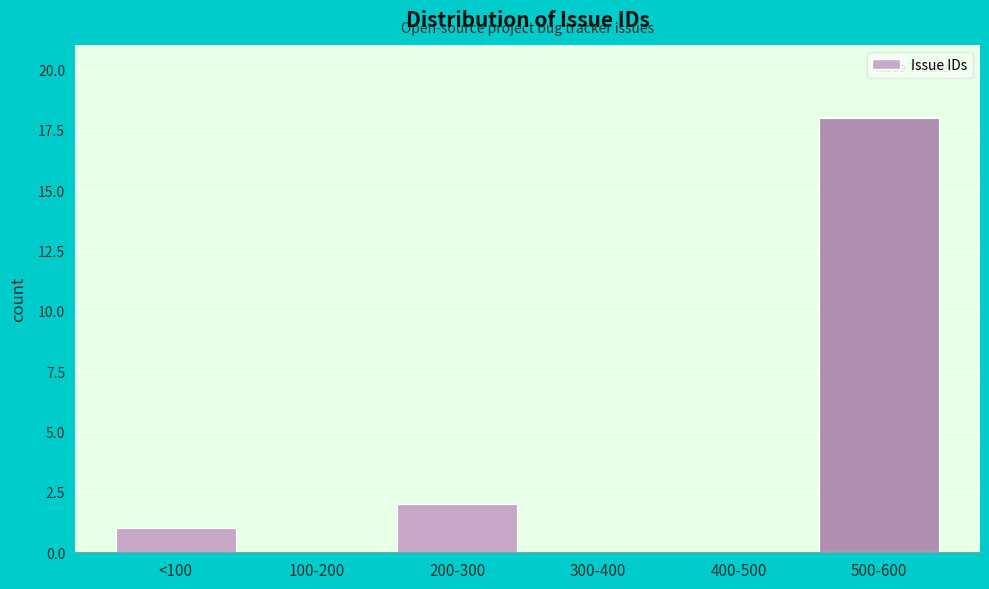

Reading left to right, extract all data points from this chart.

<100=1	100-200=0	200-300=2	300-400=0	400-500=0	500-600=18